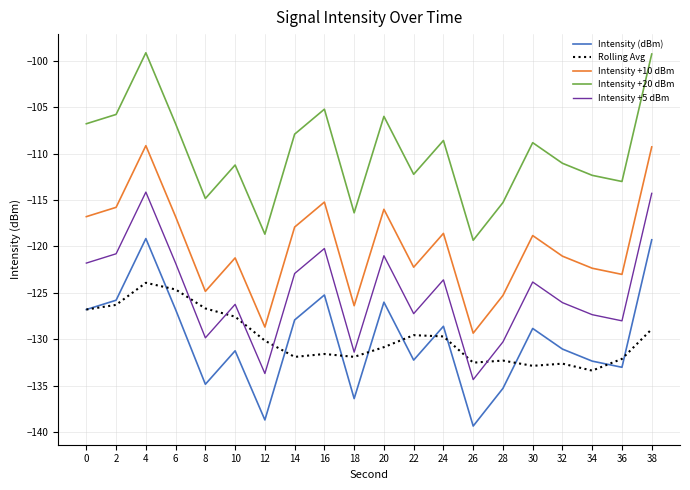

List the series in order of their peak value, lowest first.

Rolling Avg, Intensity (dBm), Intensity +5 dBm, Intensity +10 dBm, Intensity +20 dBm